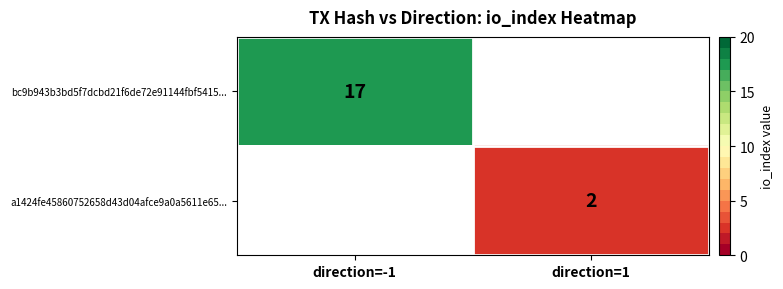

True or false: a1424fe45860752658d43d04afce9a0a5611e65... has a value of 3 at direction=1.

False